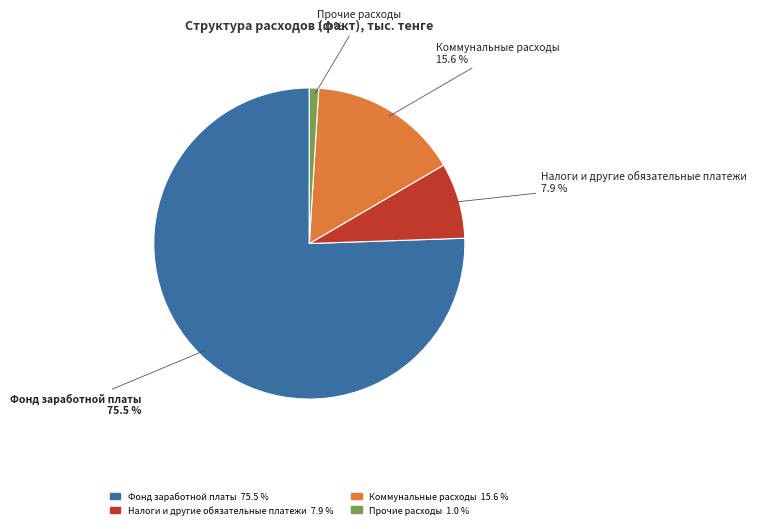

Does any single category account for the majority?

Yes